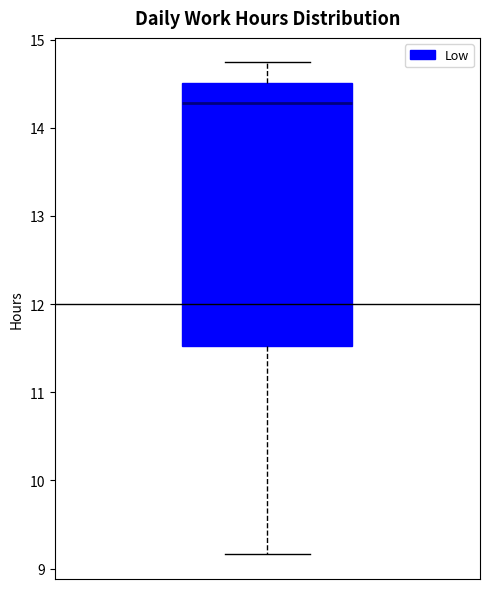

Transcribe this box plot: give where the median line is, the range the box spans, and where the two whiskers end, as read against the y-axis. The values are not printed on the chart, so give them approximately, as read against the axis.

median 14.3, box 11.5 to 14.5, whiskers 9.2 to 14.7